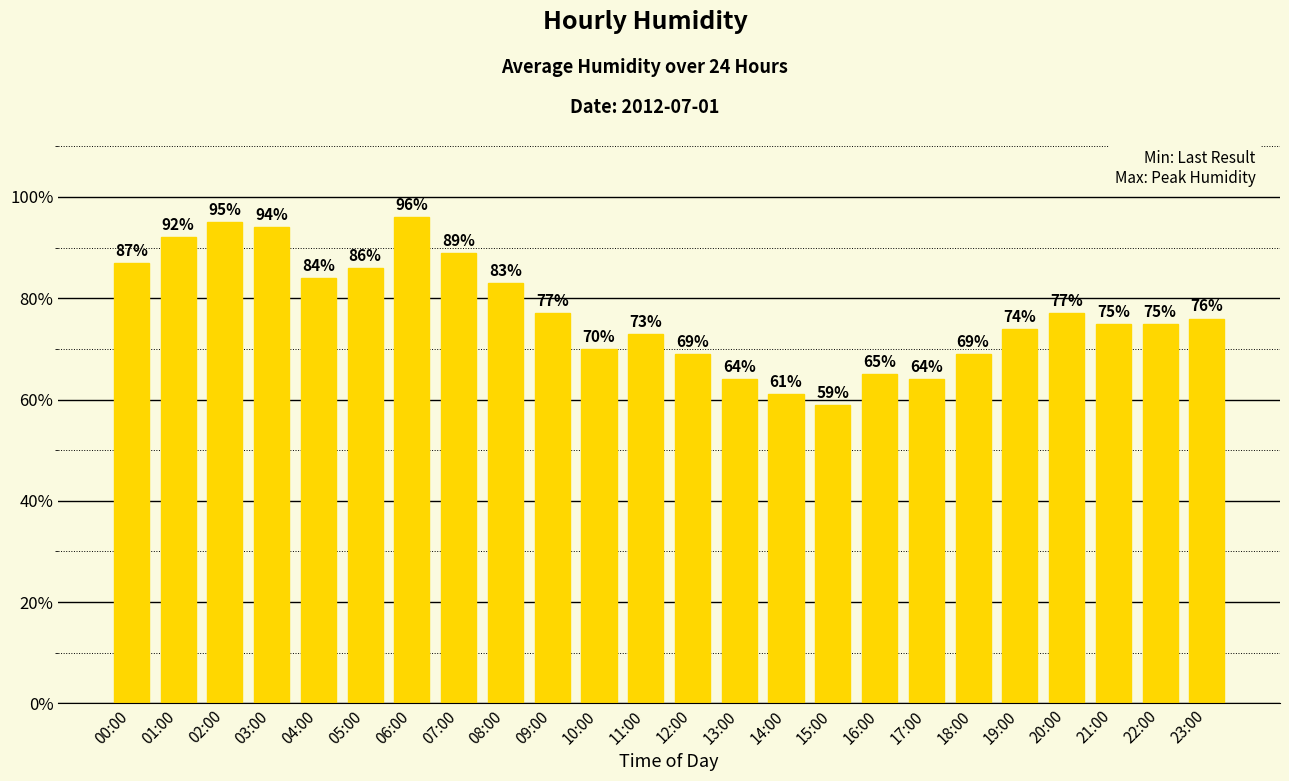

Reading left to right, extract all data points from this chart.

00:00=87	01:00=92	02:00=95	03:00=94	04:00=84	05:00=86	06:00=96	07:00=89	08:00=83	09:00=77	10:00=70	11:00=73	12:00=69	13:00=64	14:00=61	15:00=59	16:00=65	17:00=64	18:00=69	19:00=74	20:00=77	21:00=75	22:00=75	23:00=76